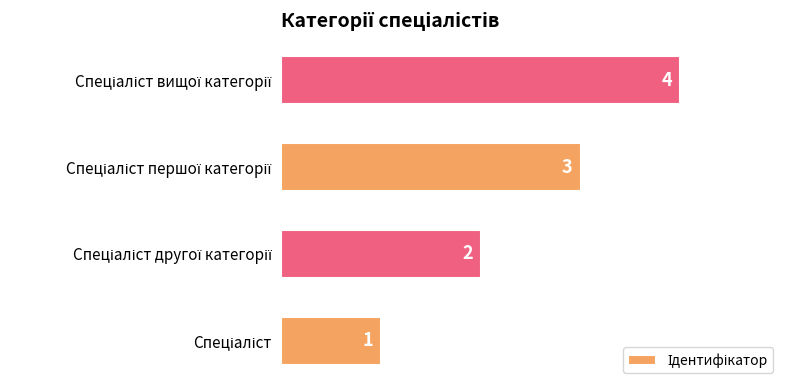

What is the difference between the maximum and minimum values?

3